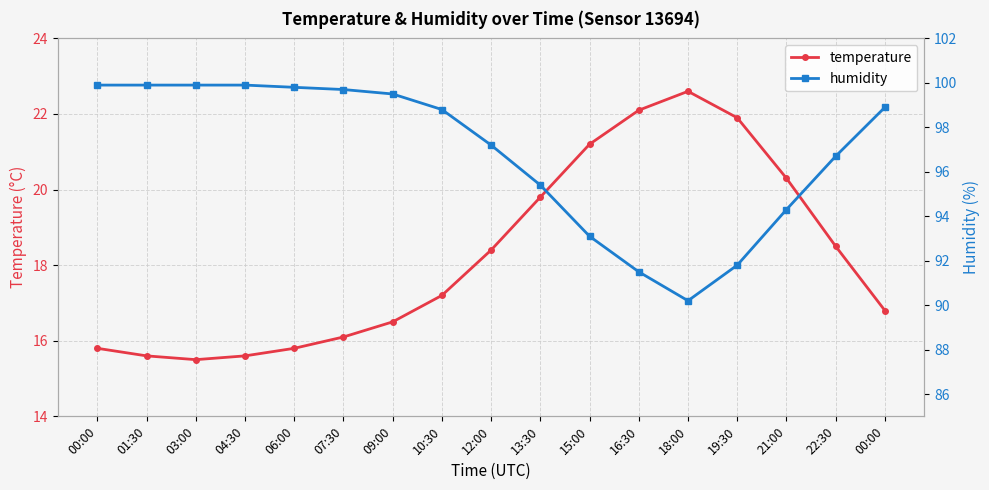

What are all the series names shown in the legend?

temperature, humidity